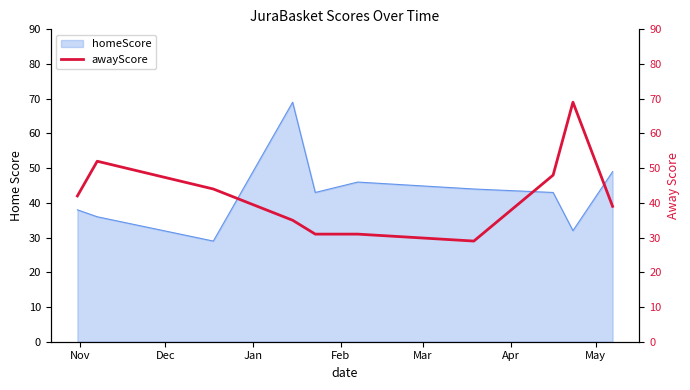

What is the highest value of the homeScore series?

69